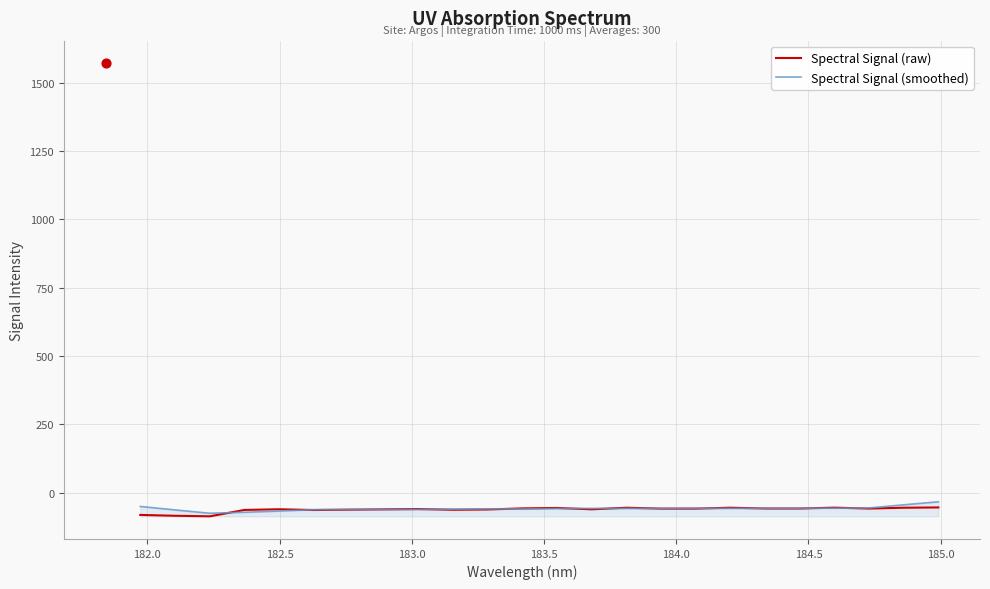

Which series reaches the maximum Y coordinate?

Spectral Signal (smoothed)